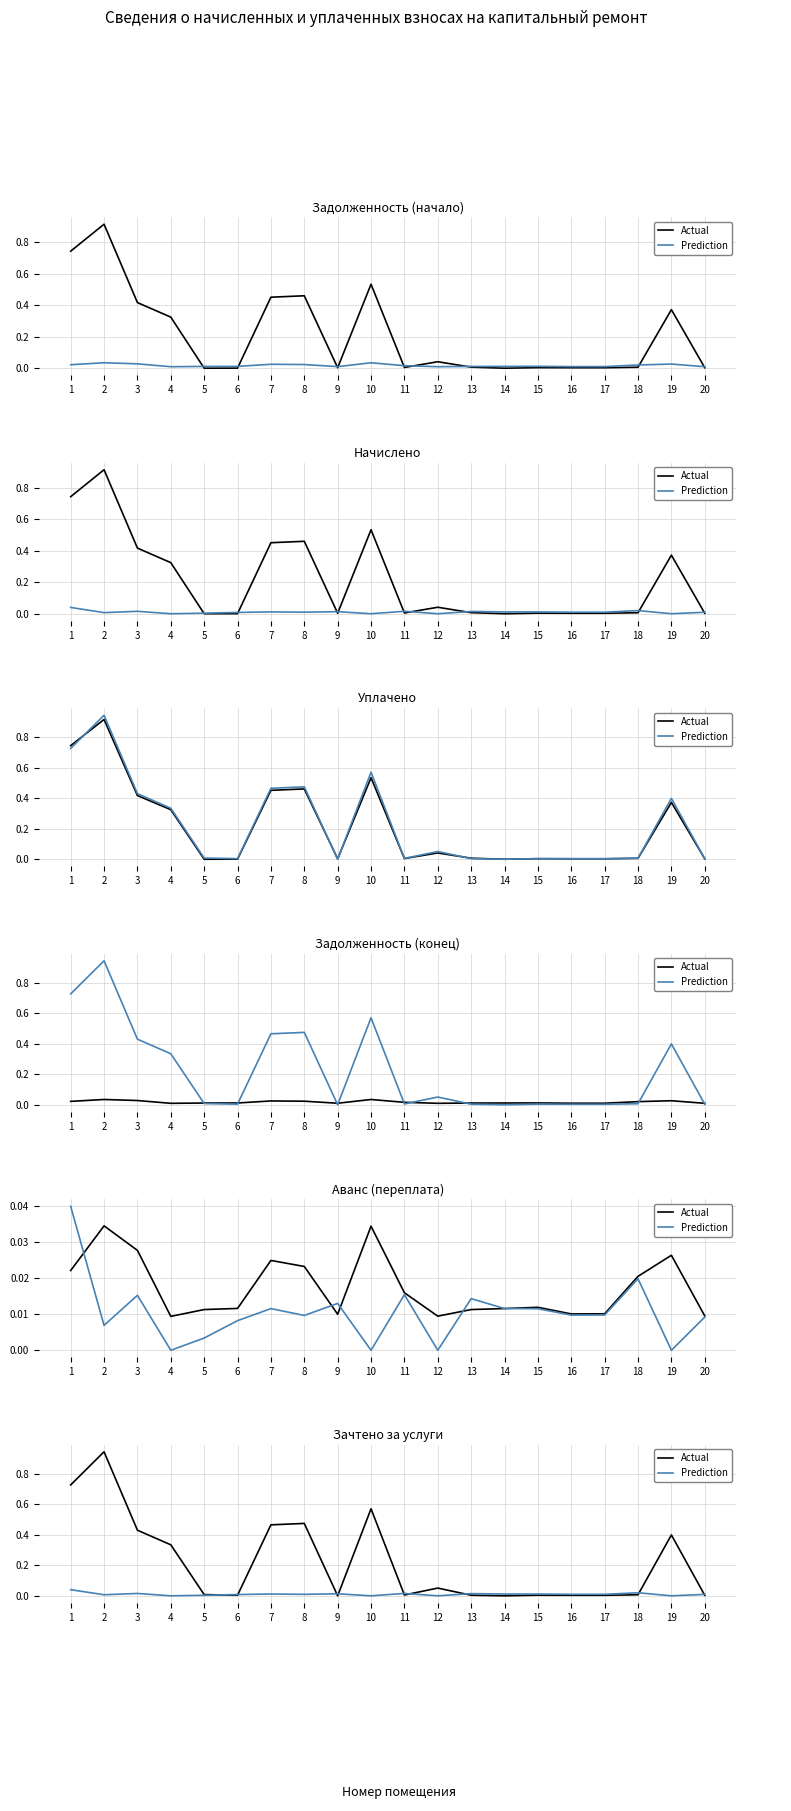

Between 12 and 13, which is larger?

12